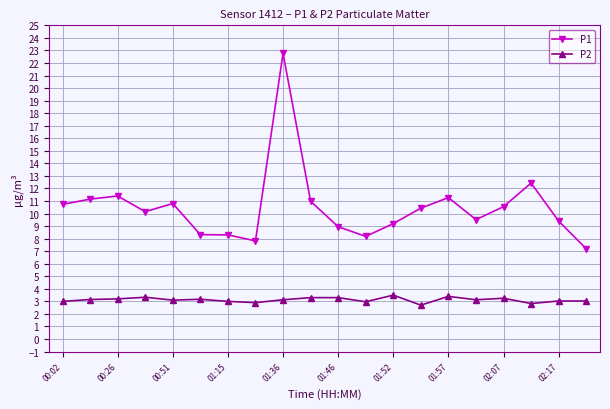

What is the difference between the maximum and second lowest values in the P2 series?

0.7